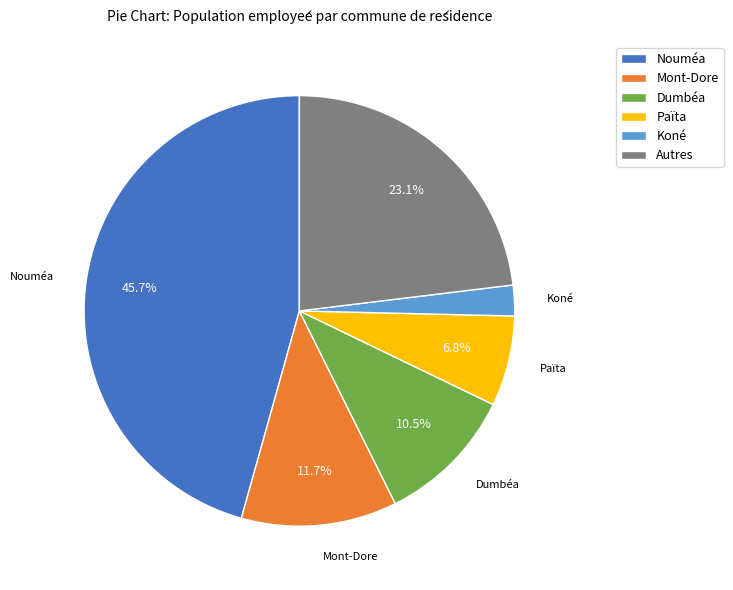

Rank the categories by value from lowest to highest.

Koné, Païta, Dumbéa, Mont-Dore, Autres, Nouméa